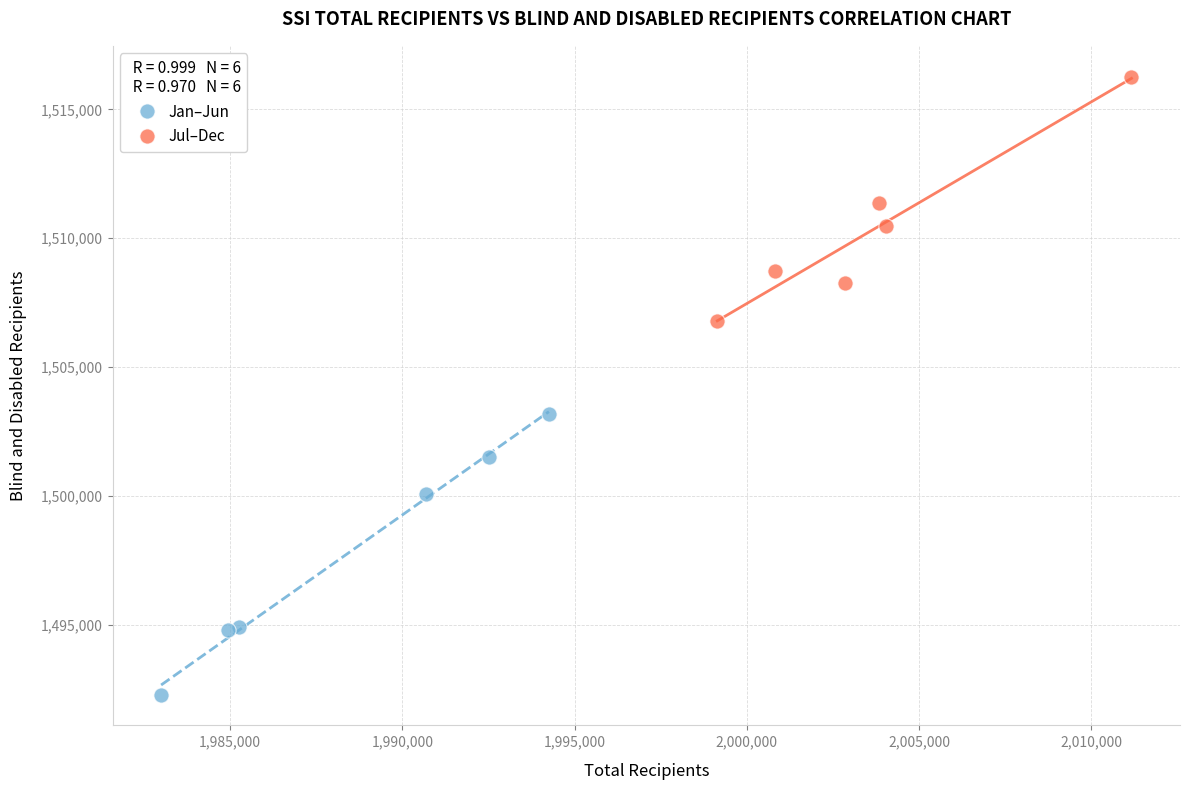

Which series contains the highest Y value?

Jul–Dec